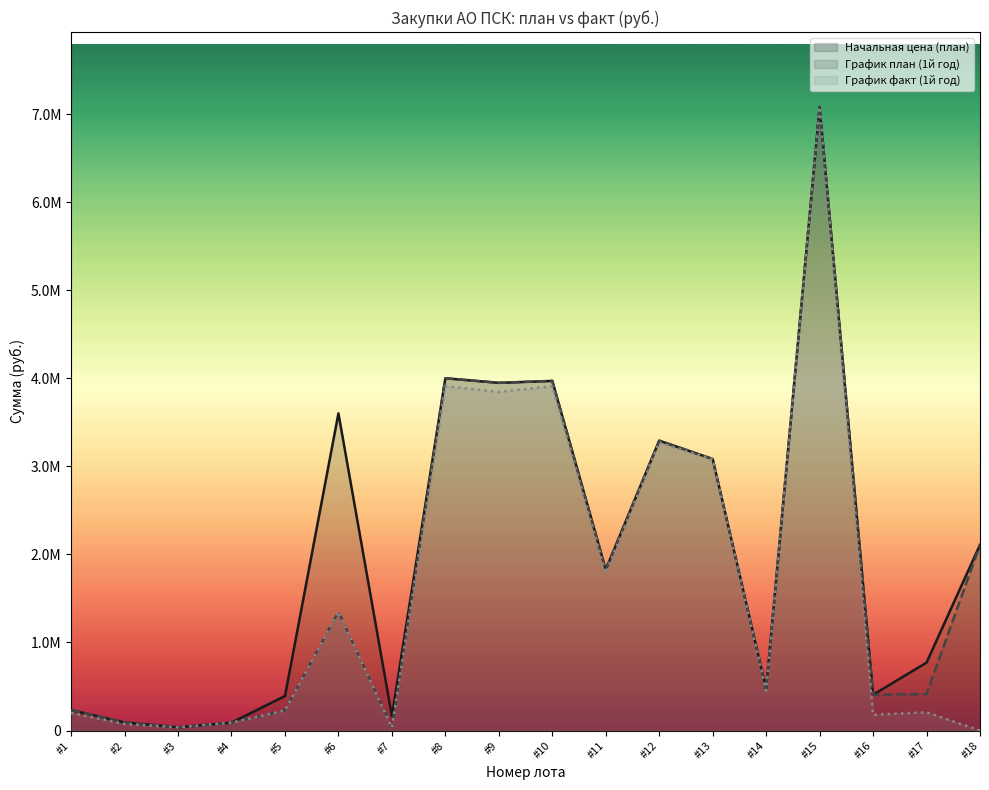

What is the maximum value for Начальная цена (план)?

7081379.6